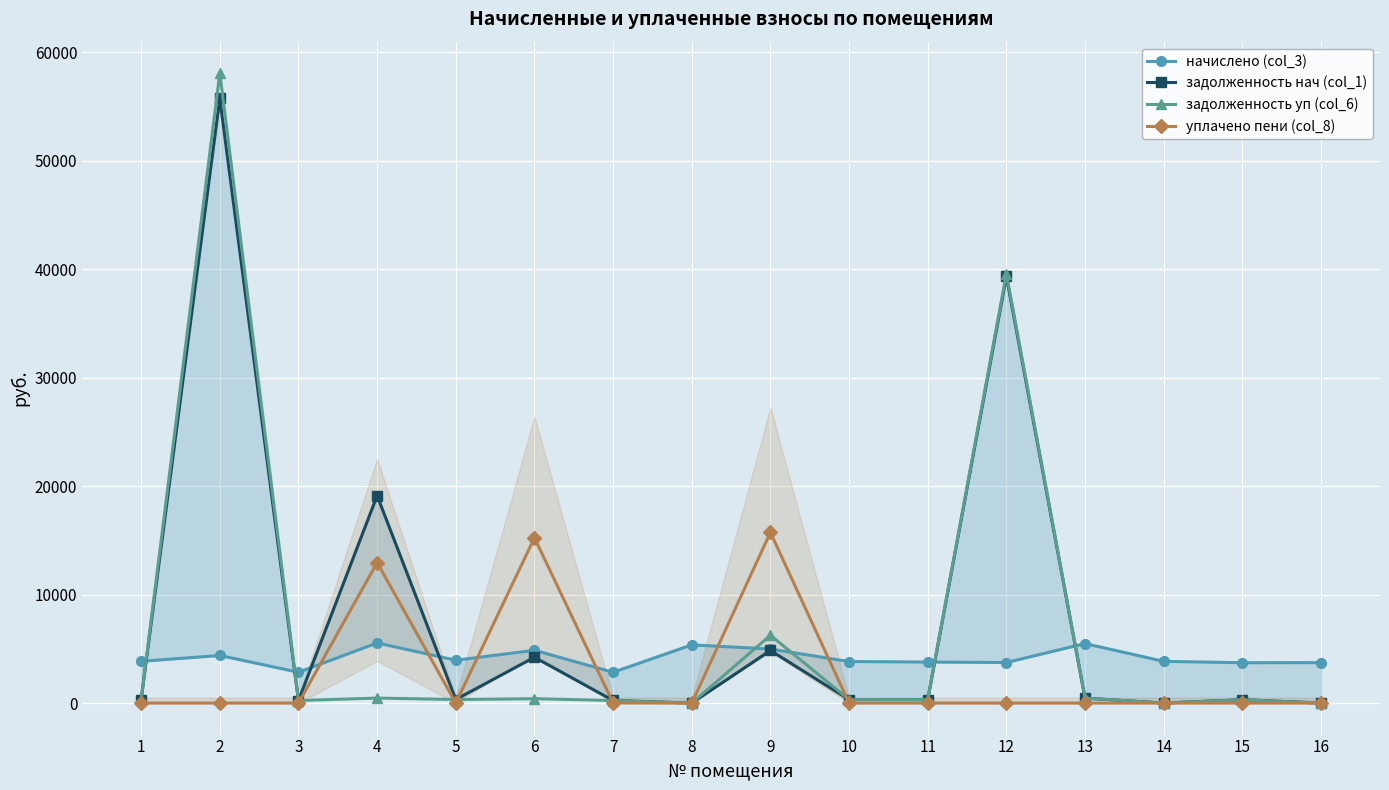

True or false: начислено (col_3) has more than 2 points higher than both neighbors.

True